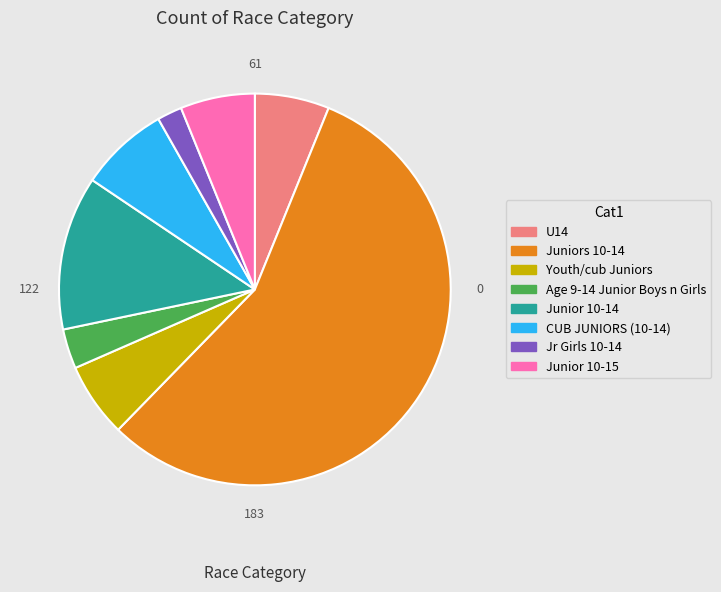

What is the ratio of the value at Junior 10-15 to the value at Age 9-14 Junior Boys n Girls?

1.9